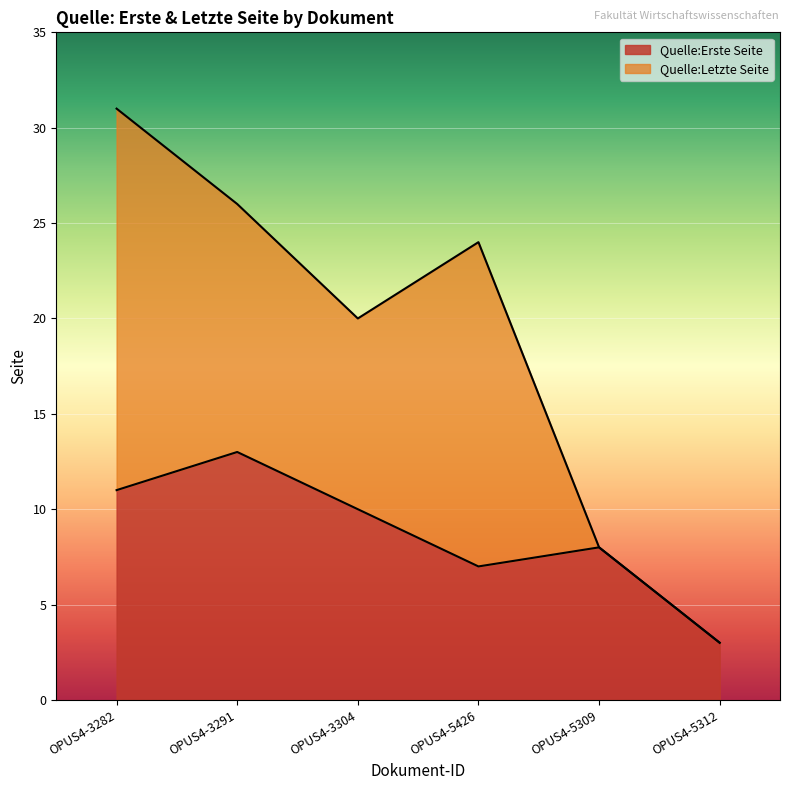

What is the difference between the maximum and minimum values in the Quelle:Letzte Seite series?

28